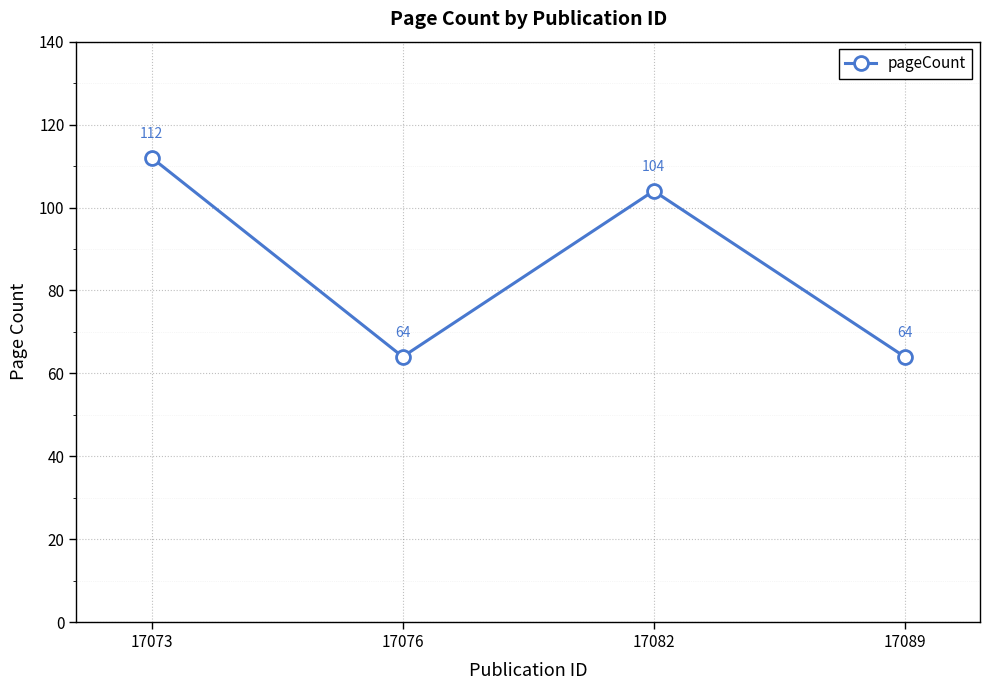

What is the sum of all values?

344